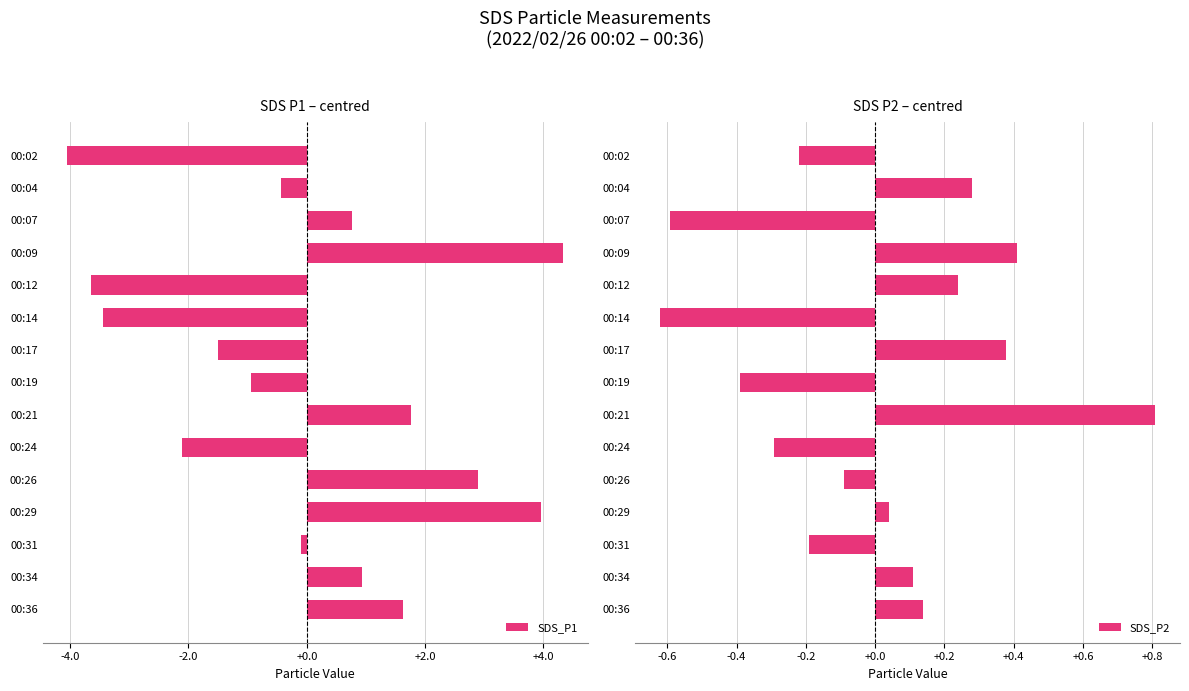

What is the difference between the SDS_P1 values at 00:34 and 00:12?

4.6